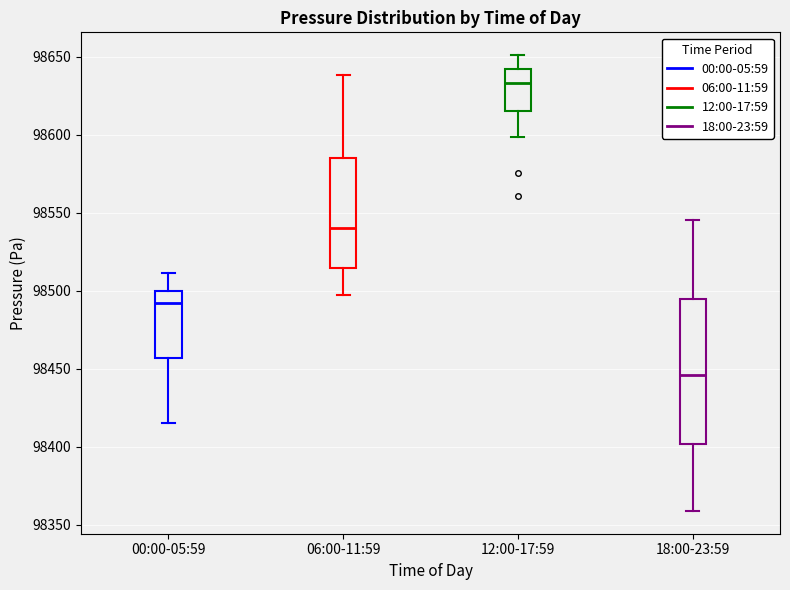

Reading left to right, read every box against the y-axis: the position of its median line, the range the box covers, and the ends of its whiskers. The values are not printed on the chart, so give them approximately, as read against the axis.

00:00-05:59: median 98490, box 98455 to 98500, whiskers 98415 to 98510
06:00-11:59: median 98540, box 98515 to 98585, whiskers 98495 to 98640
12:00-17:59: median 98635, box 98615 to 98640, whiskers 98600 to 98650
18:00-23:59: median 98445, box 98400 to 98495, whiskers 98360 to 98545